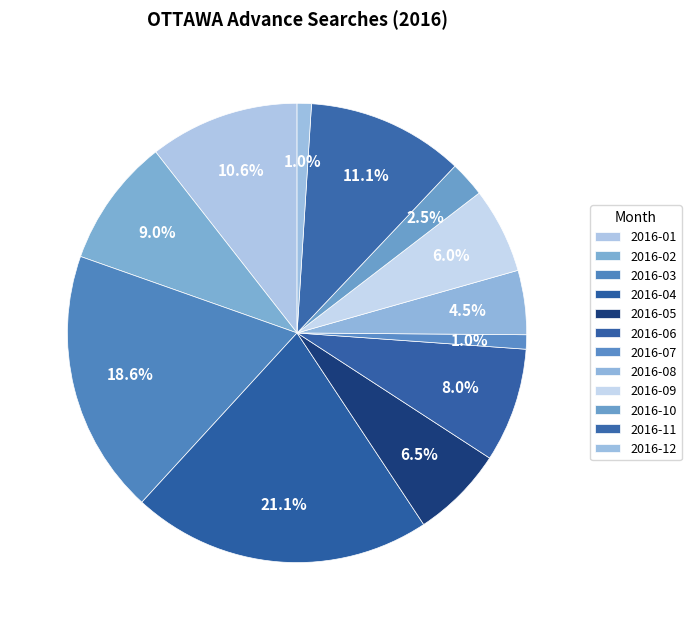

Rank the categories by value from lowest to highest.

2016-07, 2016-12, 2016-10, 2016-08, 2016-09, 2016-05, 2016-06, 2016-02, 2016-01, 2016-11, 2016-03, 2016-04